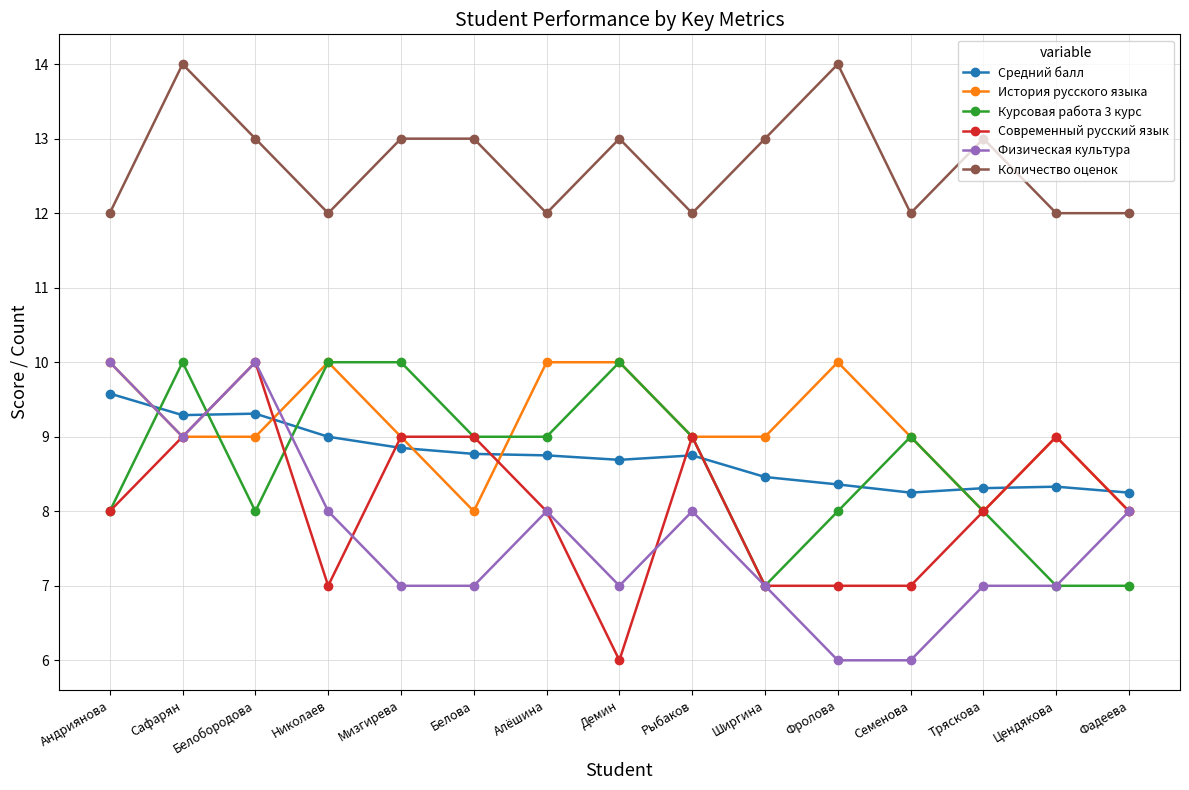

Between Мизгирева and Семенова, which series saw the biggest shift?

Современный русский язык